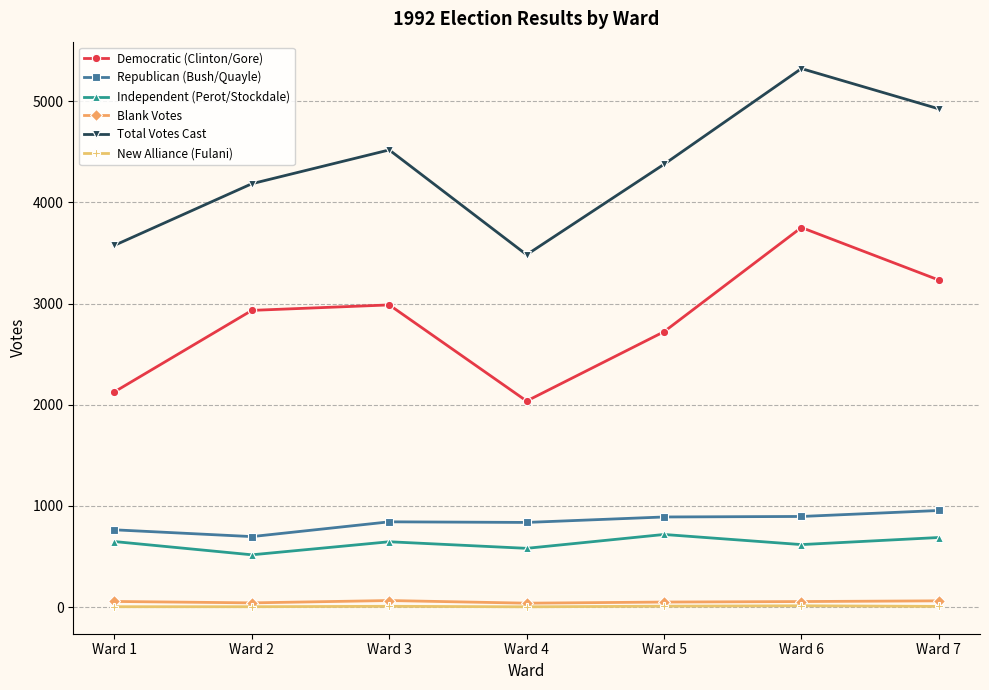

At which category does the chart reach its peak across all series?

Ward 6